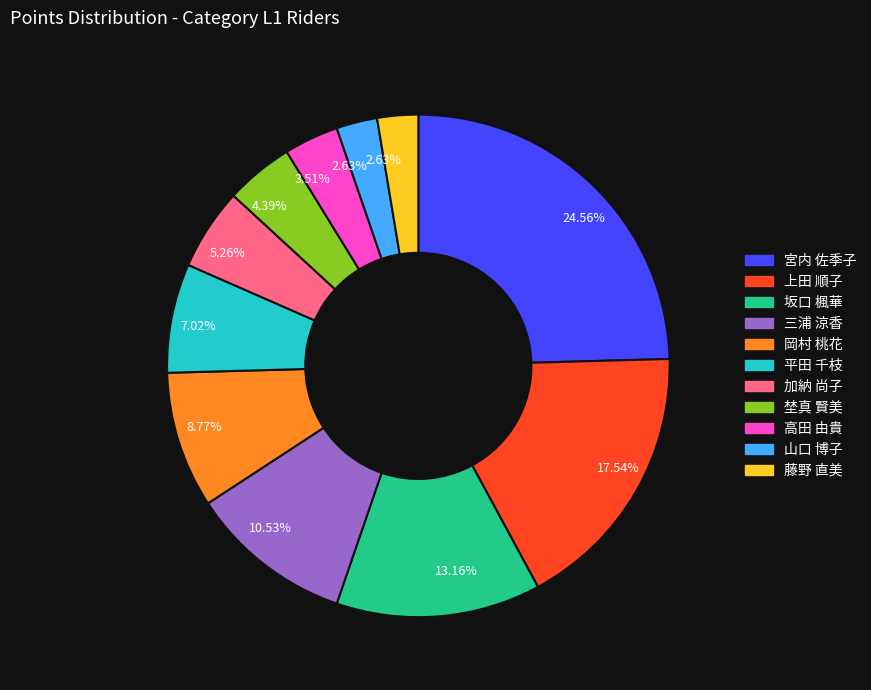

Does any single category account for the majority?

No